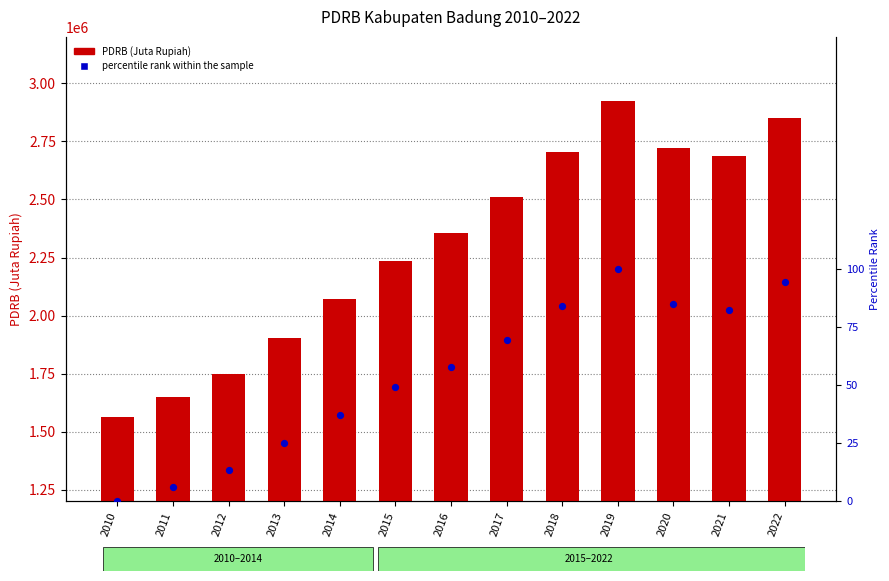

What is the total value across all series at 2010?

1565745.3